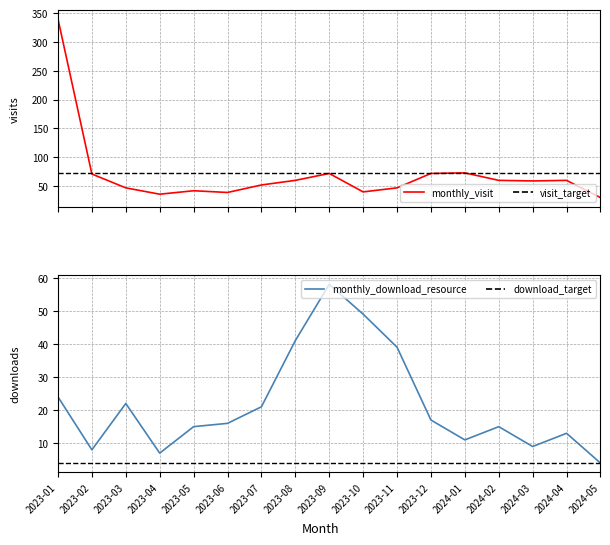

Reading right to left, what are all the values shown in this chart?

monthly_visit: 2024-05=30	2024-04=60	2024-03=59	2024-02=60	2024-01=73	2023-12=72	2023-11=47	2023-10=40	2023-09=72	2023-08=60	2023-07=52	2023-06=39	2023-05=42	2023-04=36	2023-03=47	2023-02=71	2023-01=340
monthly_download_resource: 2024-05=4	2024-04=13	2024-03=9	2024-02=15	2024-01=11	2023-12=17	2023-11=39	2023-10=49	2023-09=58	2023-08=41	2023-07=21	2023-06=16	2023-05=15	2023-04=7	2023-03=22	2023-02=8	2023-01=24